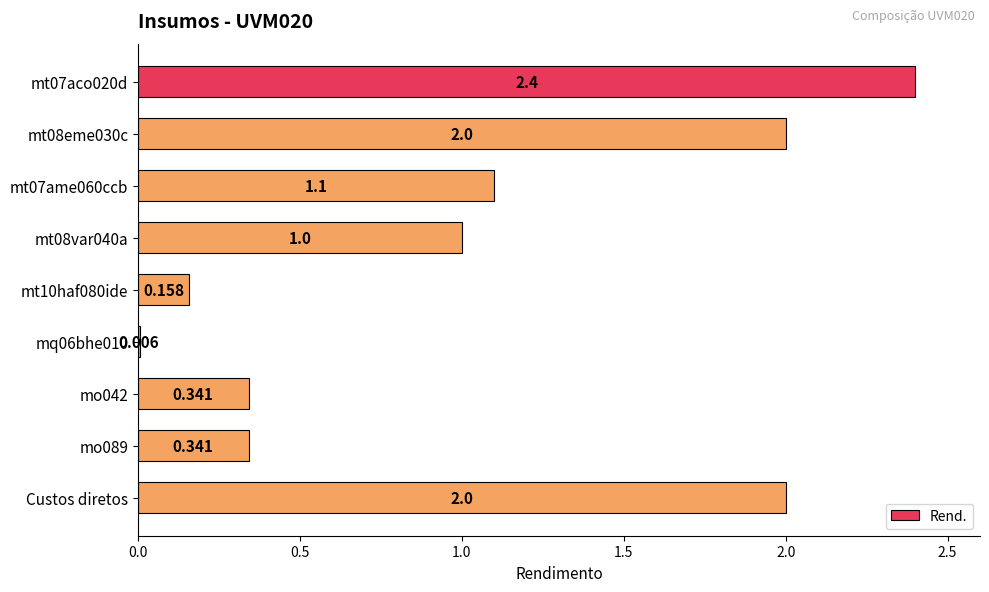

What is the greatest value displayed?

2.4